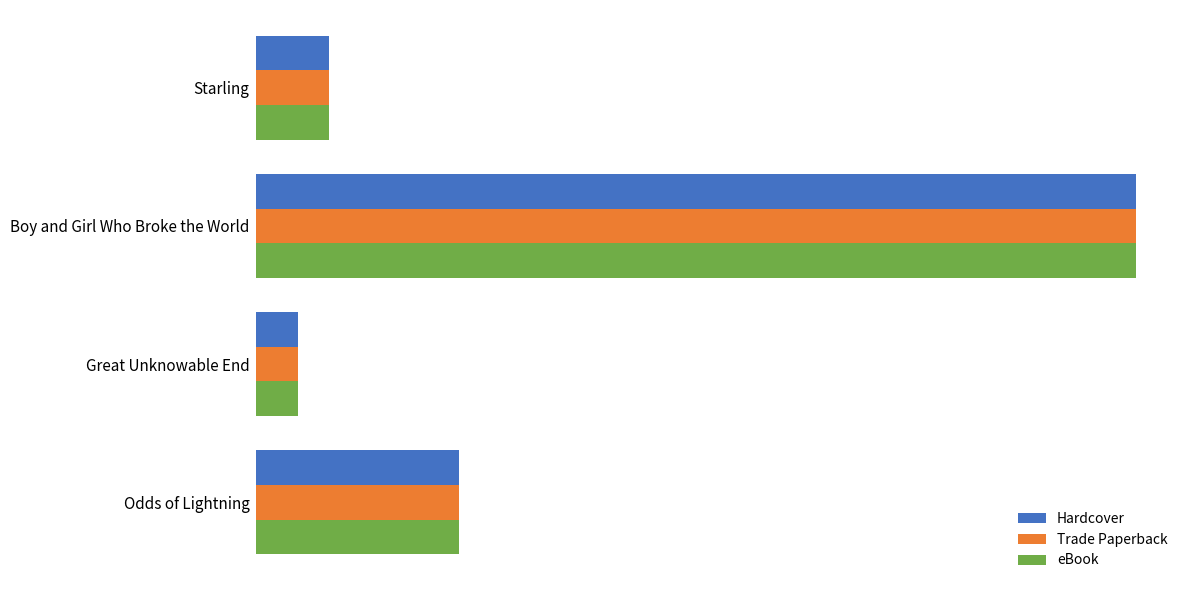

Which series has the widest spread of values?

Hardcover